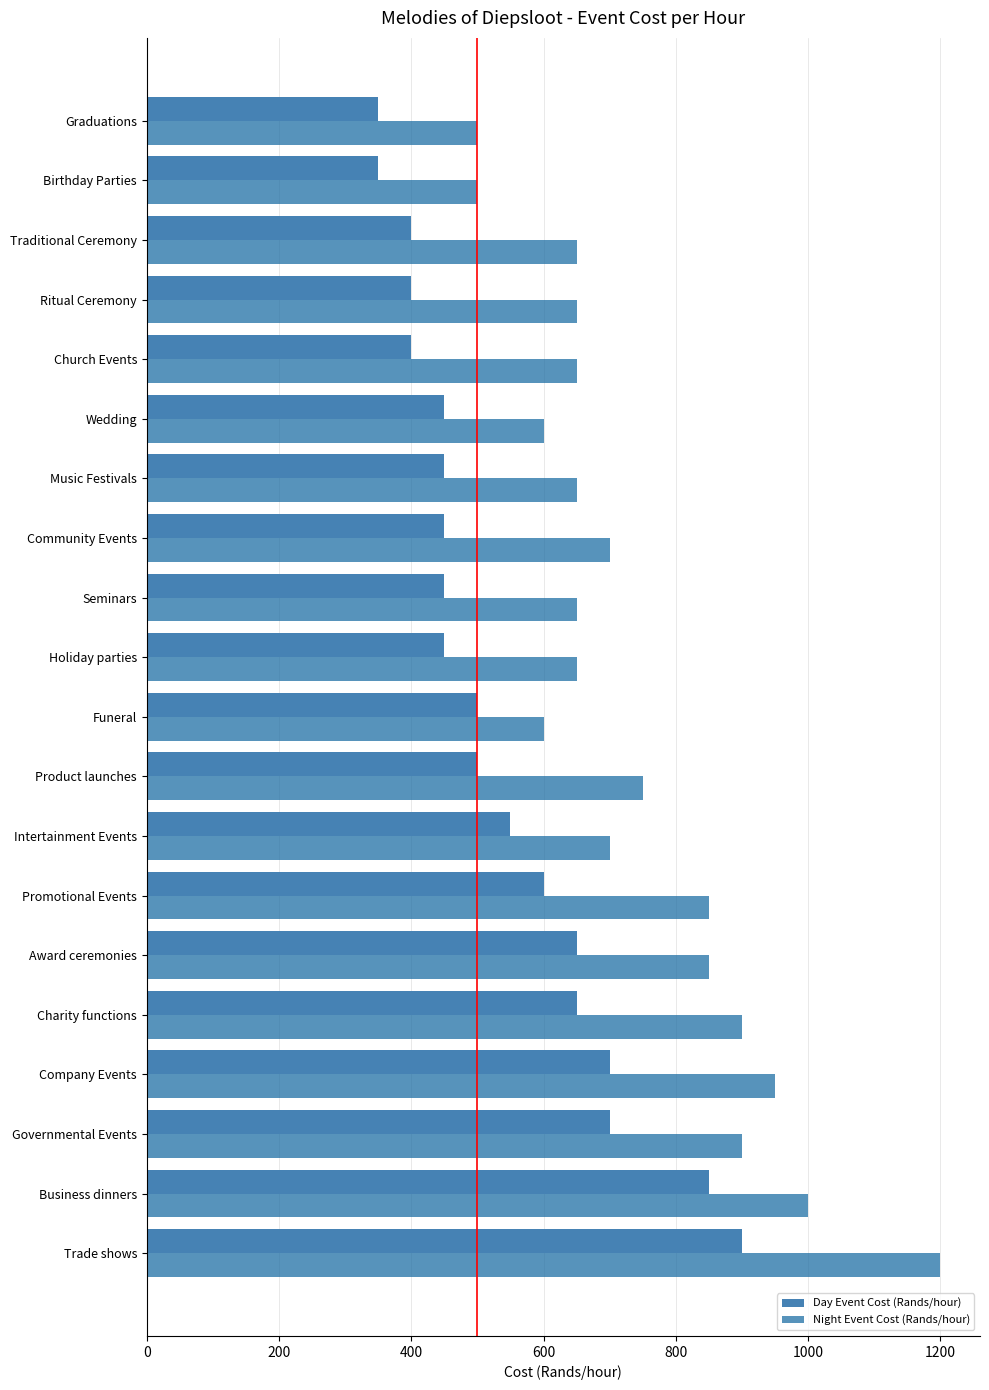

True or false: Day Event Cost (Rands/hour) has a value of 850 at Business dinners.

True